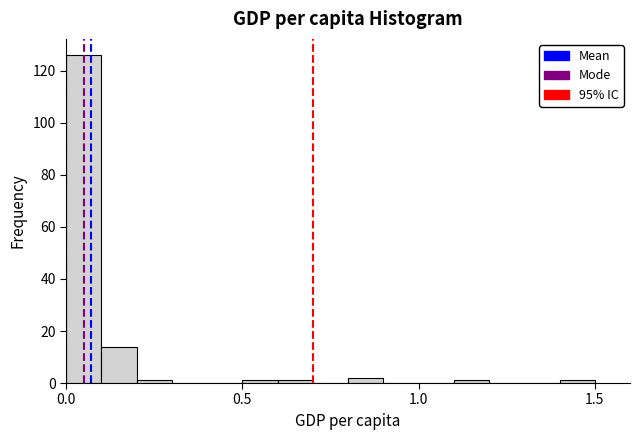

Around what value on the x-axis is the tallest bar? Give the approximate position of its centre, as read against the axis.

0.05